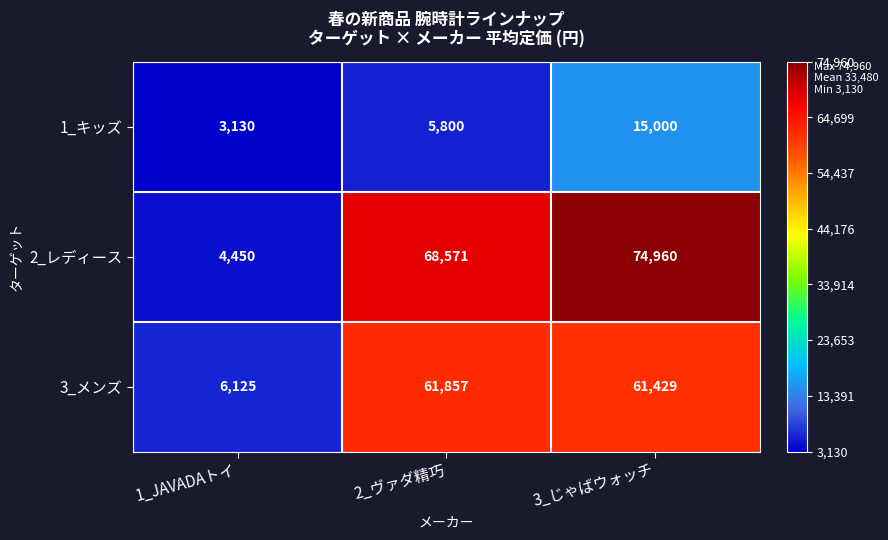

Count the number of data series in this chart.

3